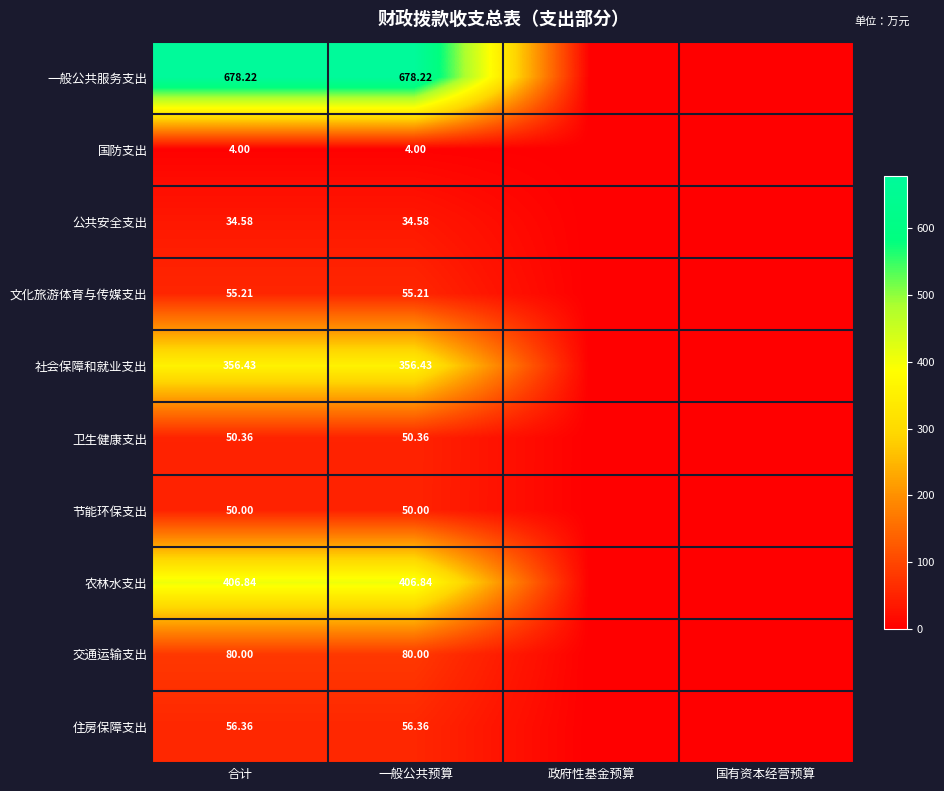

List the series in order of their peak value, lowest first.

国防支出, 公共安全支出, 节能环保支出, 卫生健康支出, 文化旅游体育与传媒支出, 住房保障支出, 交通运输支出, 社会保障和就业支出, 农林水支出, 一般公共服务支出